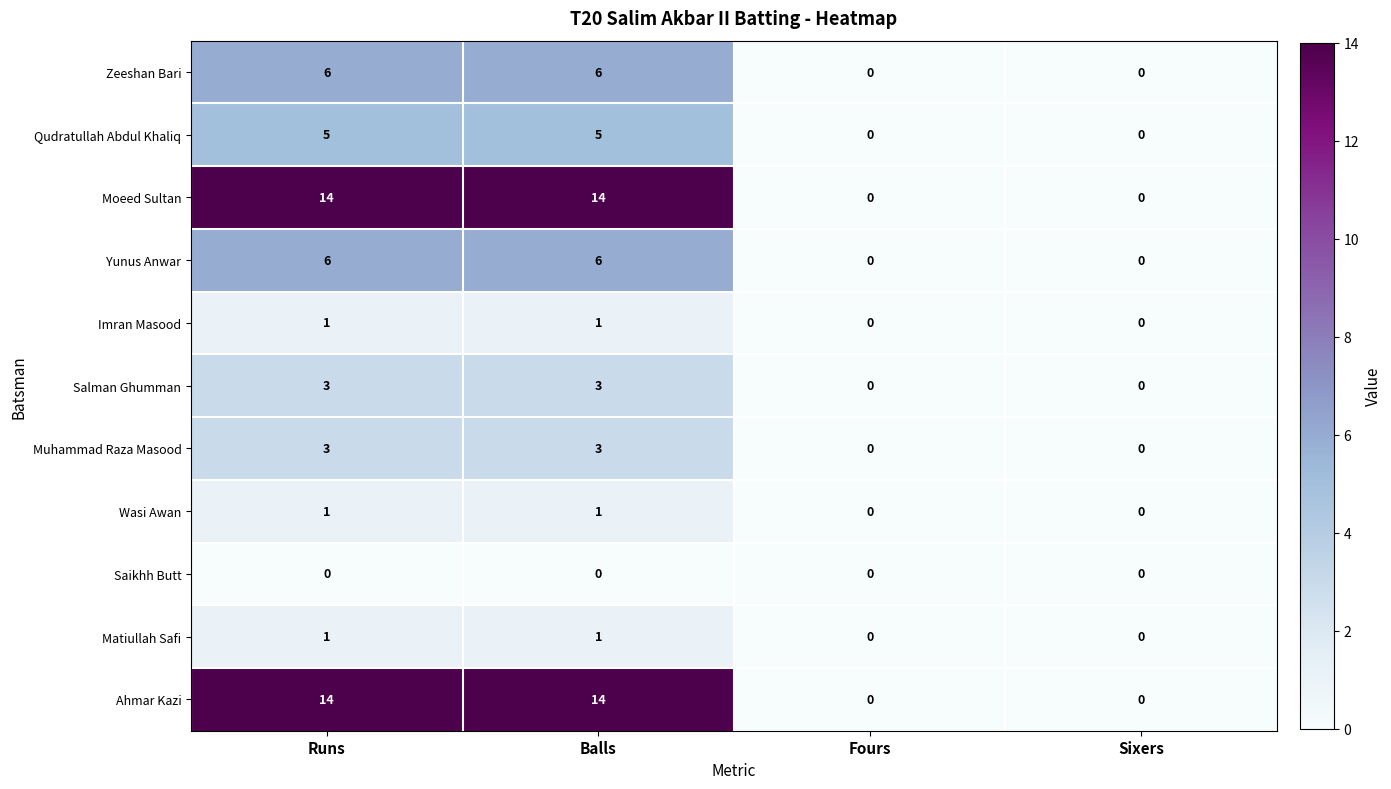

The Matiullah Safi series shows 0 at Sixers. True or false?

True